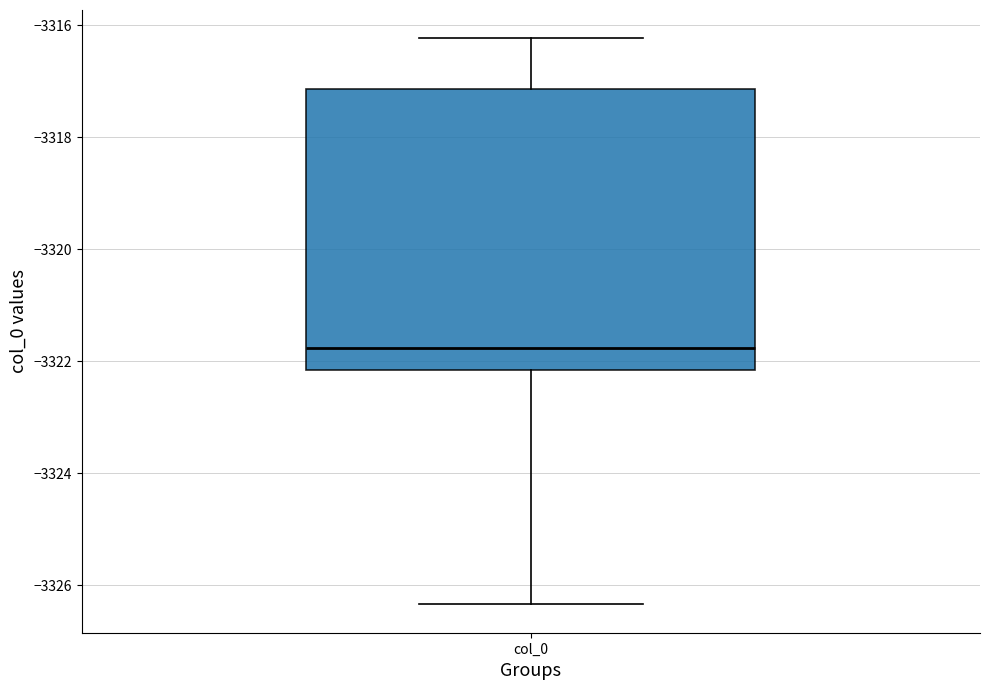

Read this box plot against the y-axis: the position of the median line, the range covered by the box, and the ends of both whiskers. The values are not printed on the chart, so give them approximately, as read against the axis.

median -3321.8, box -3322.2 to -3317.2, whiskers -3326.4 to -3316.2